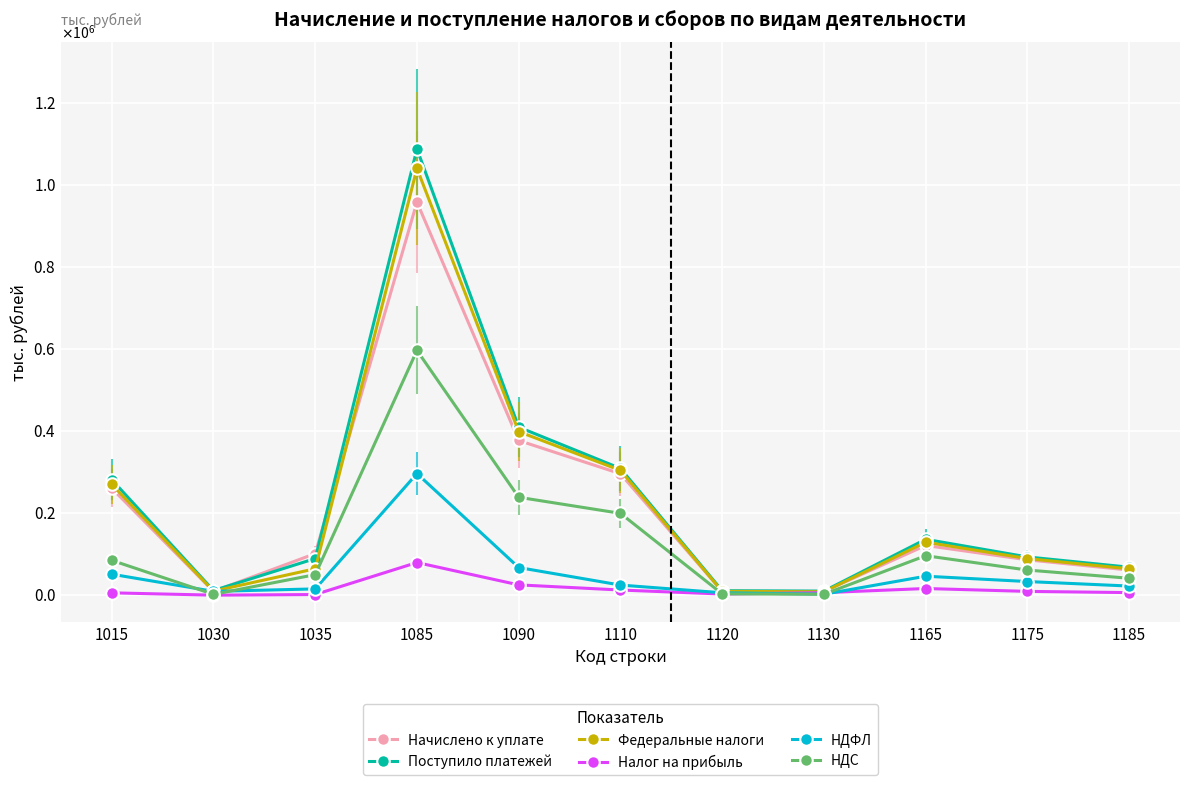

True or false: Налог на прибыль and Поступило платежей cross at least once.

False